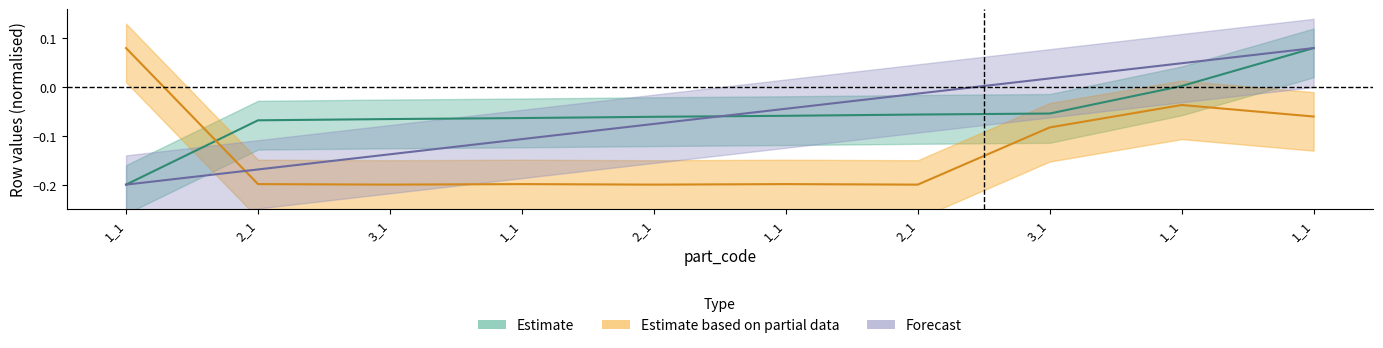

What is the minimum value for start_row?

-0.2